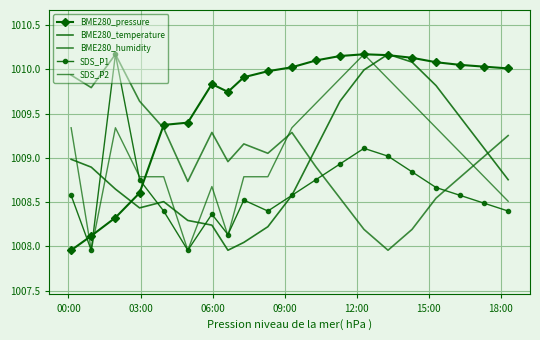

Which series has the largest range (max minus min)?

BME280_pressure